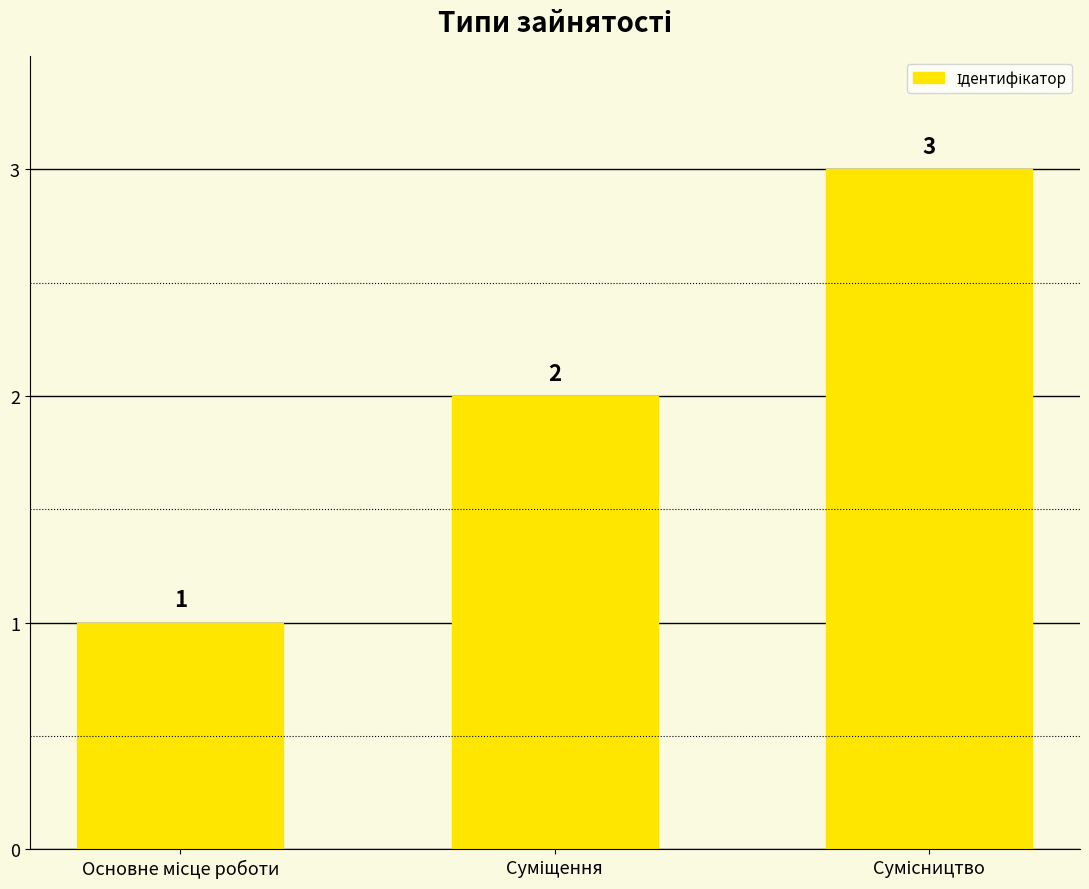

What is the value of the 3rd bar from the left?

3